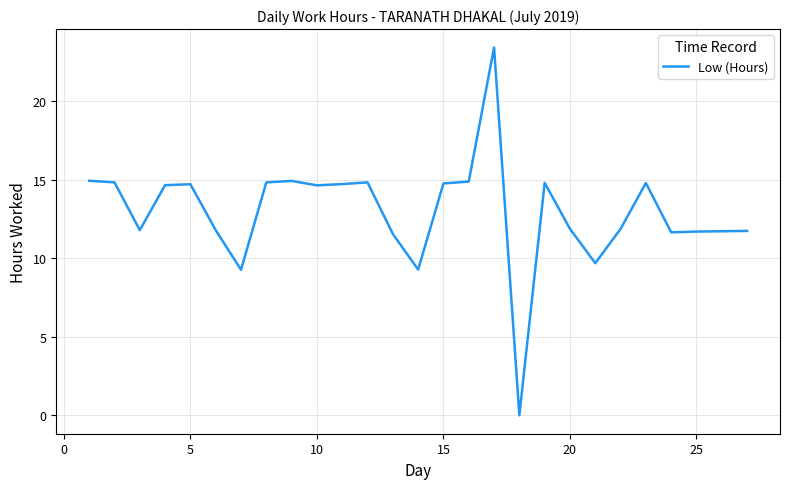

Count the number of values greater than 14.

14